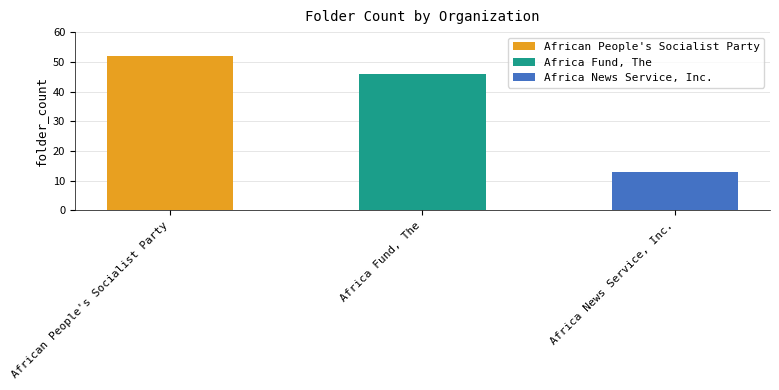

Where is the data nearest to the value 32?

Africa Fund, The